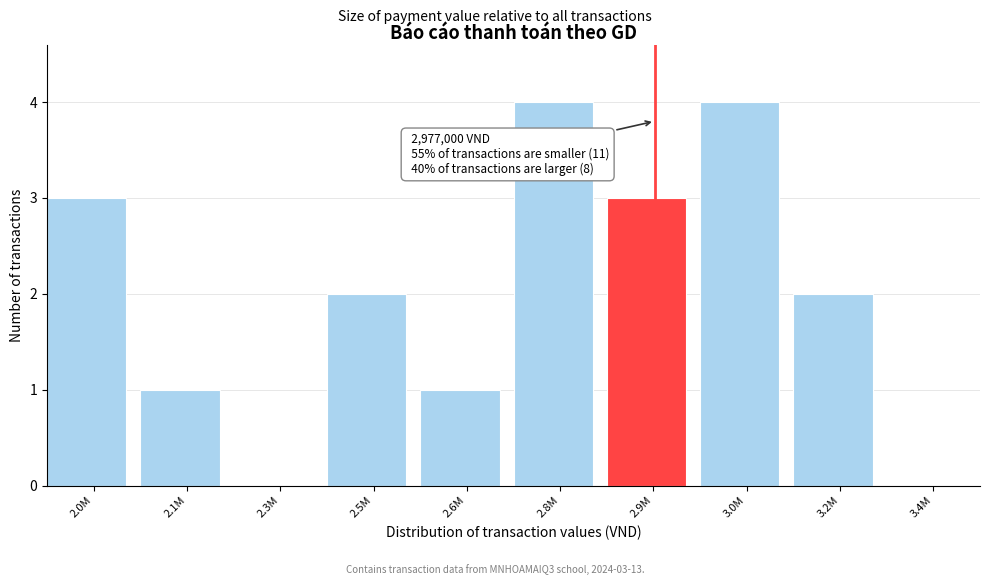

Reading left to right, extract all data points from this chart.

2.0M=3	2.1M=1	2.3M=0	2.5M=2	2.6M=1	2.8M=4	2.9M=3	3.0M=4	3.2M=2	3.4M=0